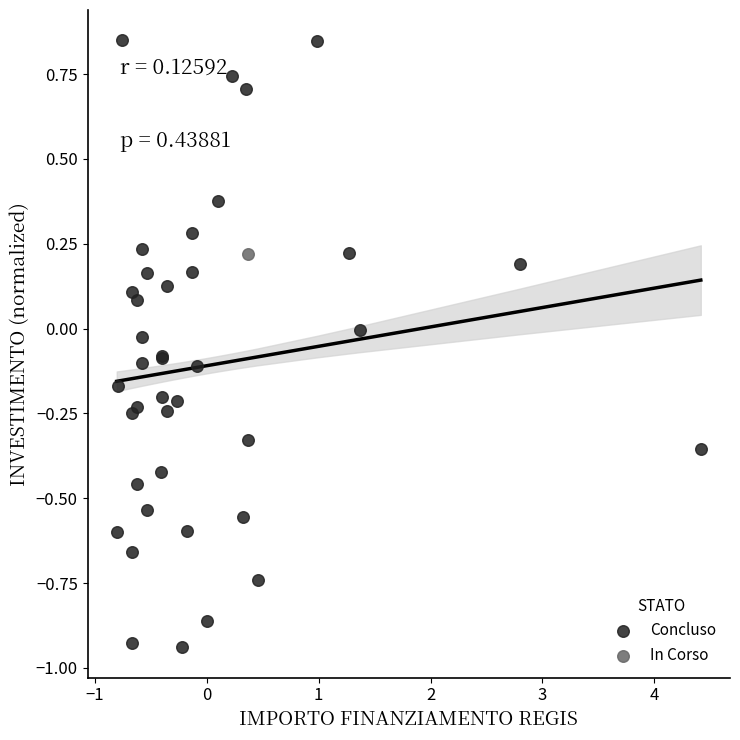

What are all the series names shown in the legend?

Concluso, In Corso